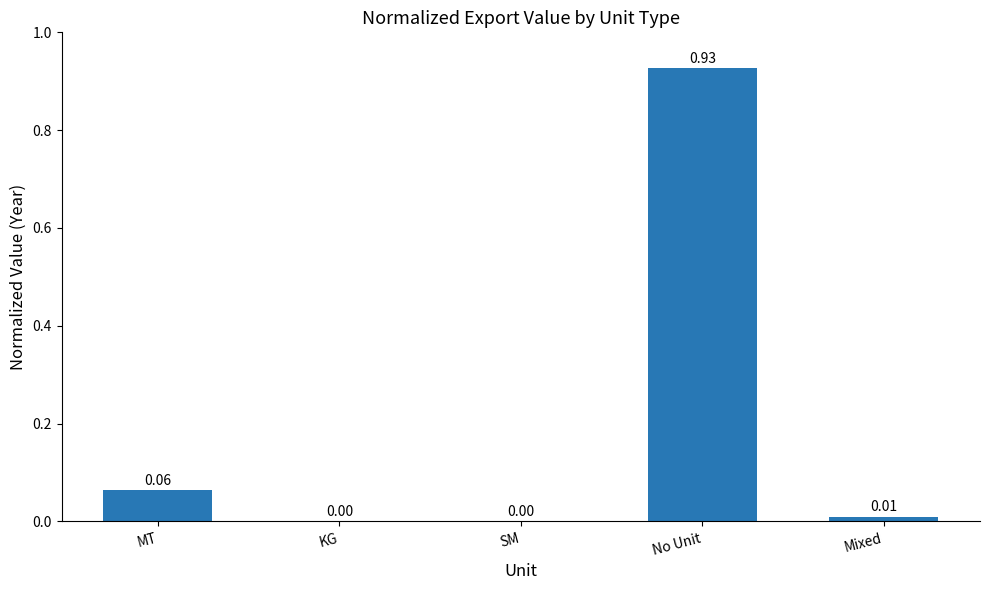

How many categories are shown in the chart?

5